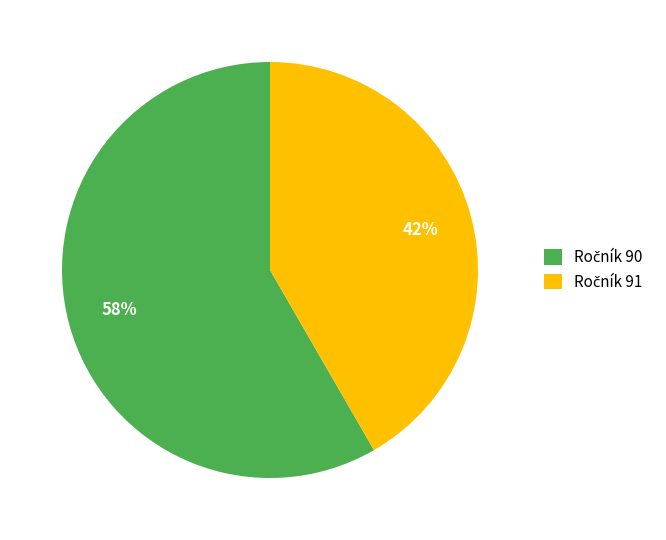

To the nearest percent, what is the average slice percentage?

50%